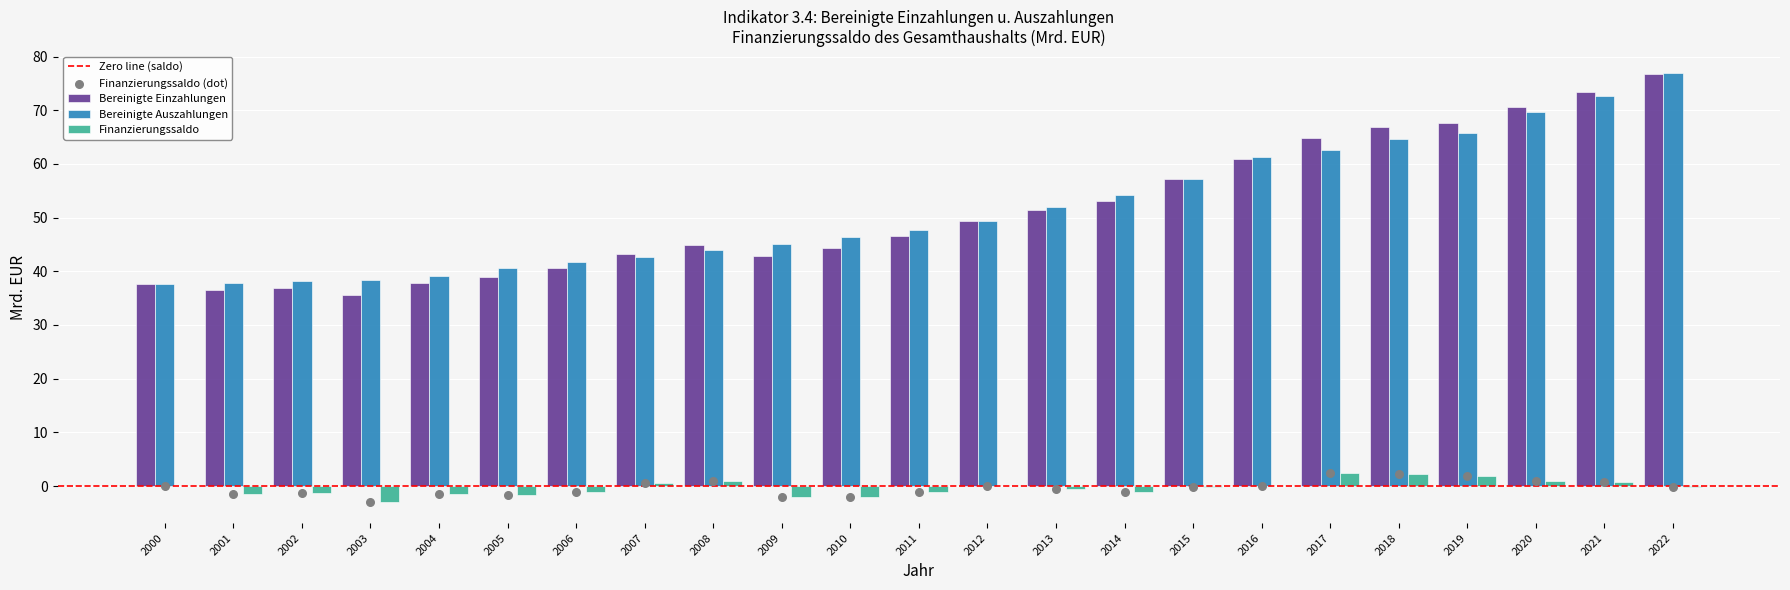

Which series contains the lowest Y value?

Finanzierungssaldo